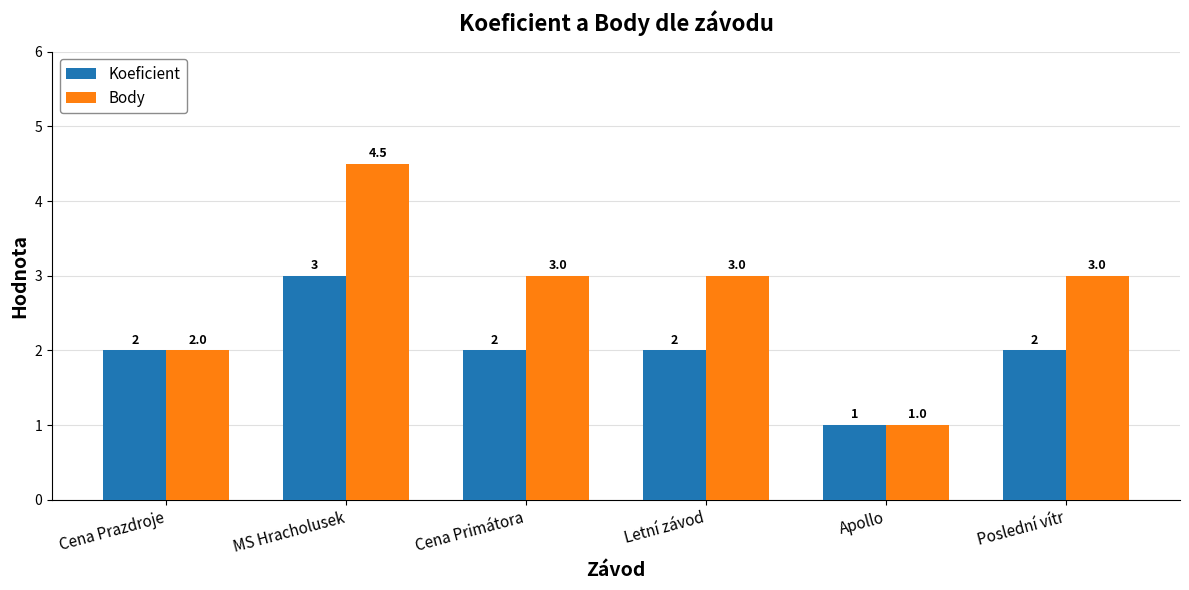

At which label does Koeficient reach its peak?

MS Hracholusek